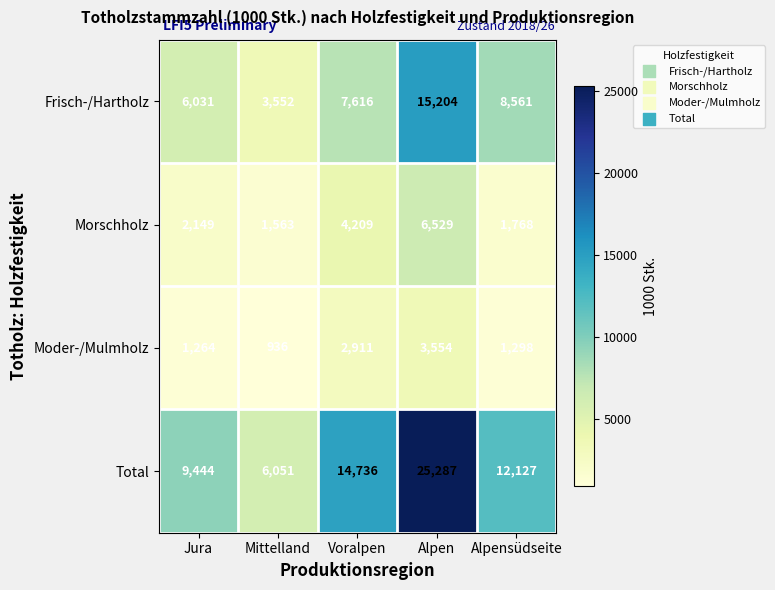

At which label does Moder-/Mulmholz first exceed 1298?

Voralpen